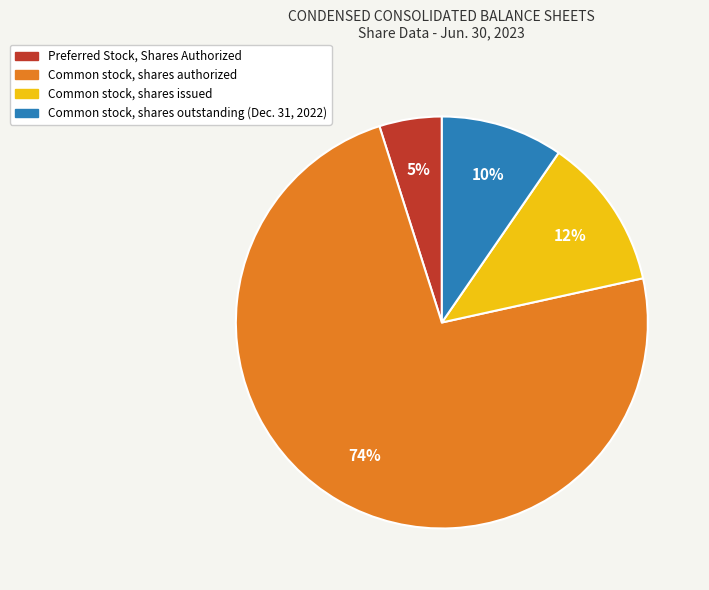

To the nearest percent, what portion does Common stock, shares issued represent?

12%